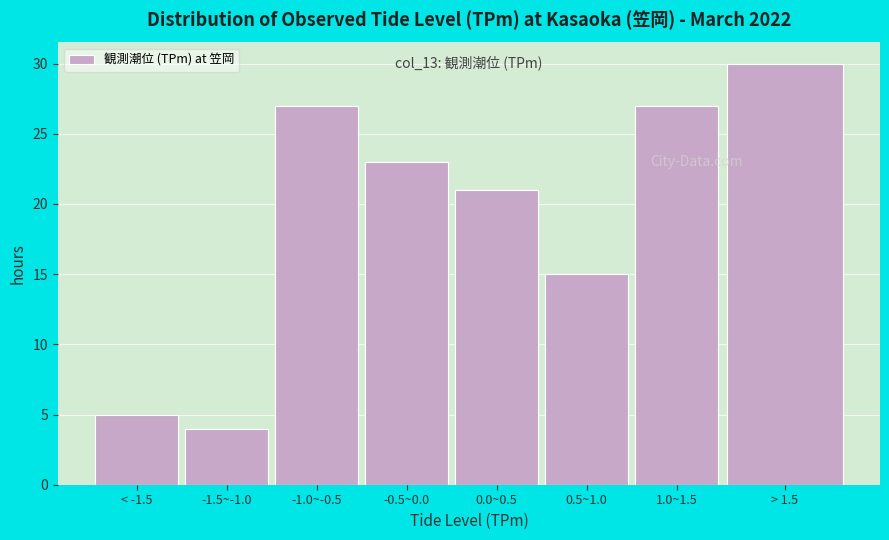

Reading left to right, extract all data points from this chart.

5	4	27	23	21	15	27	30